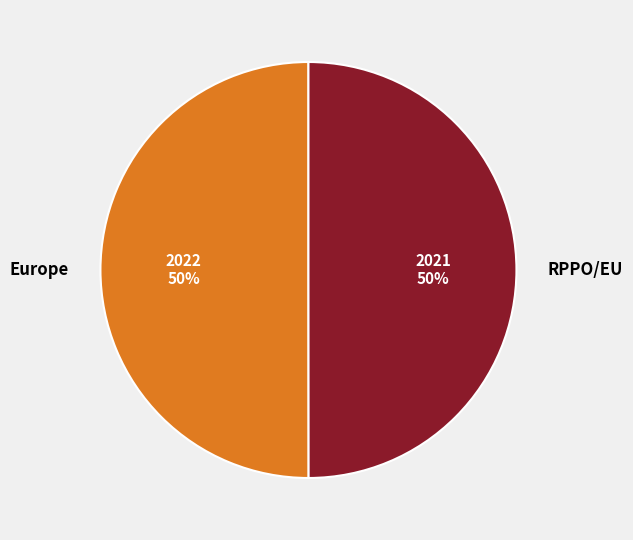

Combined, do Europe and RPPO/EU account for over 50%?

Yes